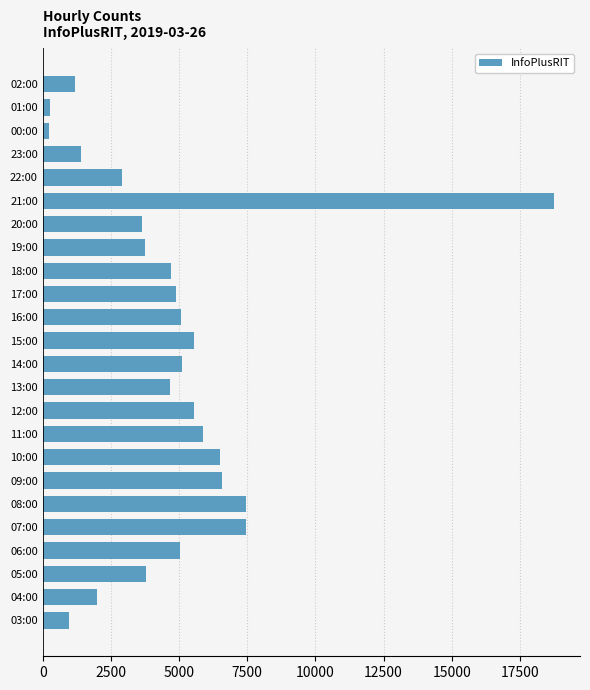

The value at 09:00 is 9409. True or false?

False